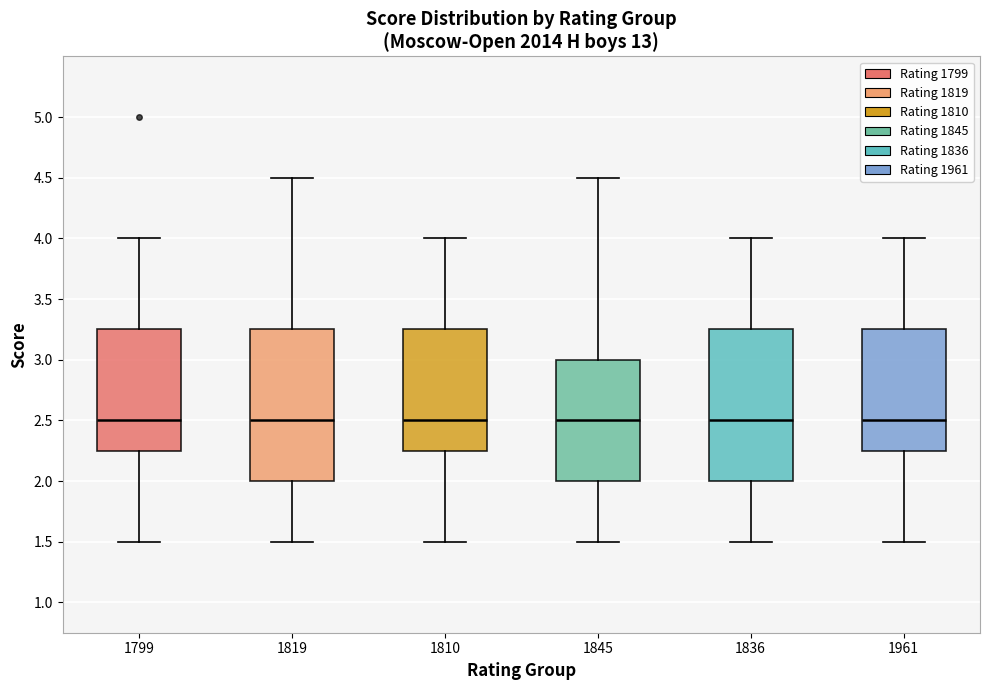

Reading left to right, read every box against the y-axis: the position of its median line, the range the box covers, and the ends of its whiskers. The values are not printed on the chart, so give them approximately, as read against the axis.

1799: median 2.50, box 2.25 to 3.25, whiskers 1.50 to 4.00
1819: median 2.50, box 2.00 to 3.25, whiskers 1.50 to 4.50
1810: median 2.50, box 2.25 to 3.25, whiskers 1.50 to 4.00
1845: median 2.50, box 2.00 to 3.00, whiskers 1.50 to 4.50
1836: median 2.50, box 2.00 to 3.25, whiskers 1.50 to 4.00
1961: median 2.50, box 2.25 to 3.25, whiskers 1.50 to 4.00